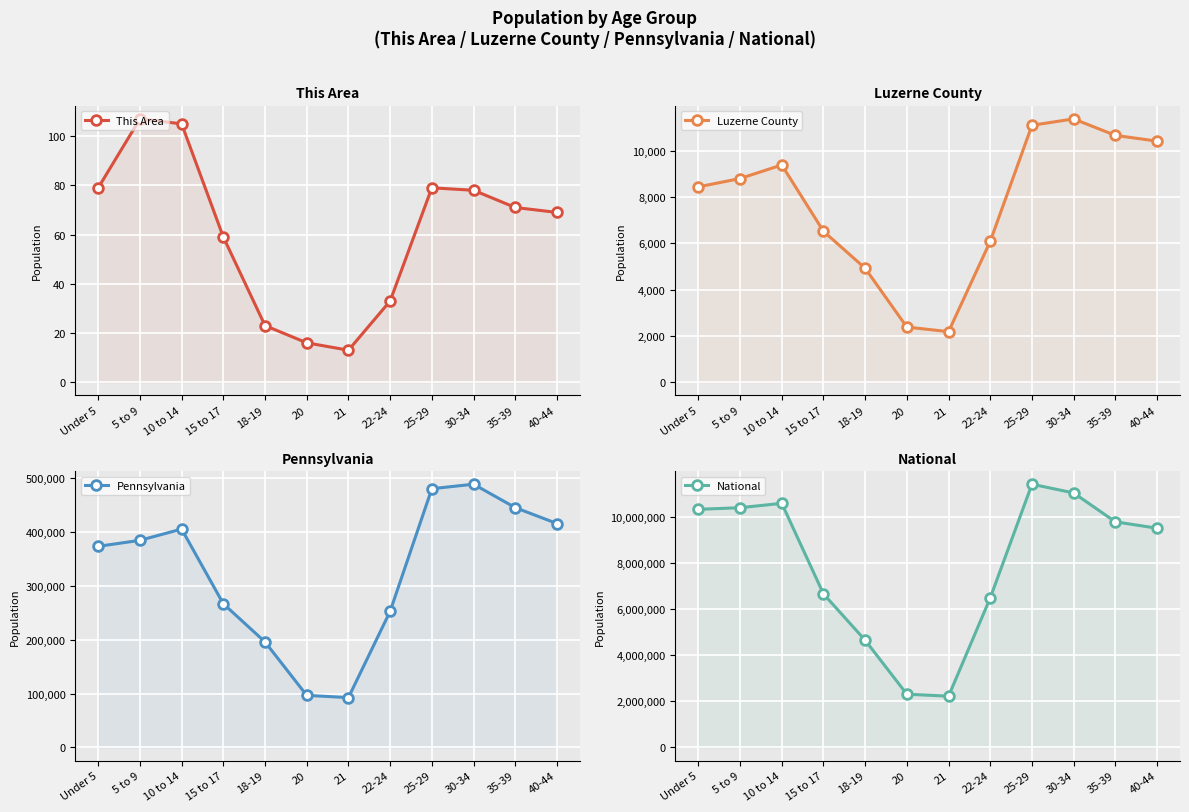

Which has a higher value, 35-39 or Under 5?

Under 5